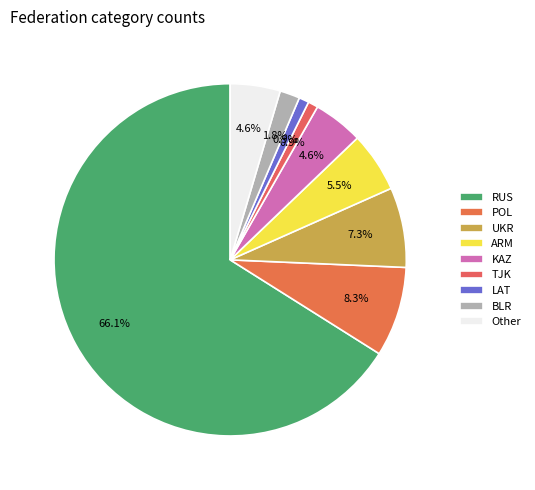

Is KAZ the majority of the pie?

No